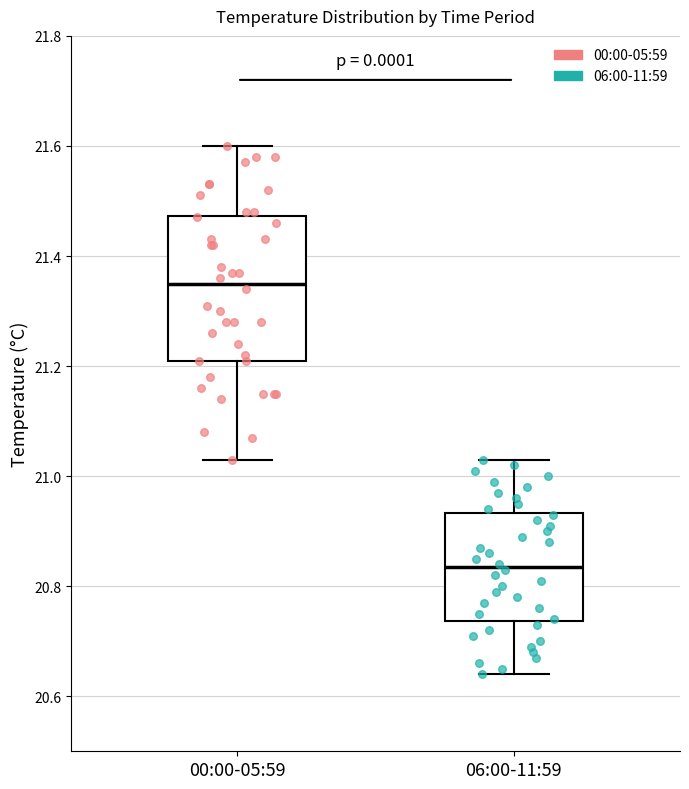

Reading left to right, read every box against the y-axis: the position of its median line, the range the box covers, and the ends of its whiskers. The values are not printed on the chart, so give them approximately, as read against the axis.

00:00-05:59: median 21.36, box 21.22 to 21.48, whiskers 21.04 to 21.60
06:00-11:59: median 20.84, box 20.74 to 20.94, whiskers 20.64 to 21.04